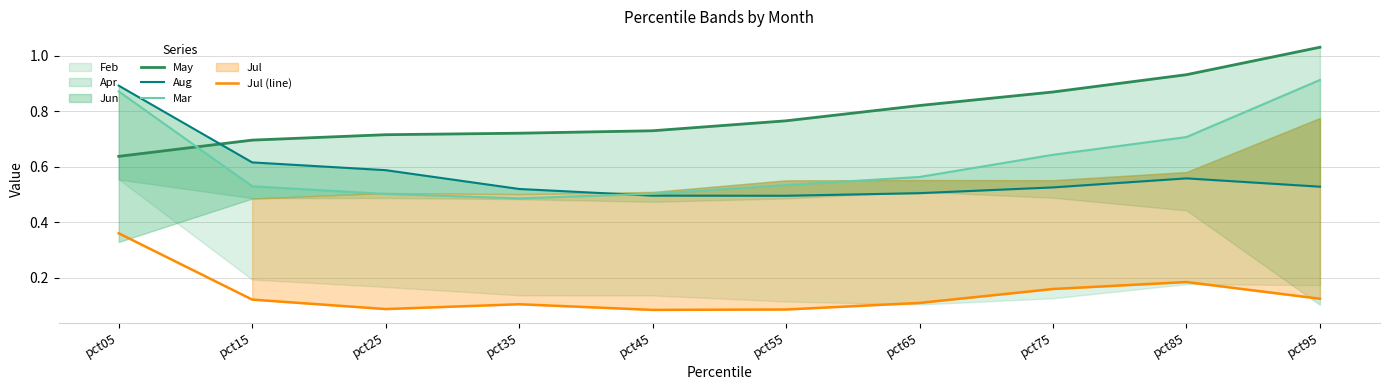

Rank the categories by Mar value from highest to lowest.

pct95, pct05, pct85, pct75, pct65, pct55, pct15, pct45, pct25, pct35